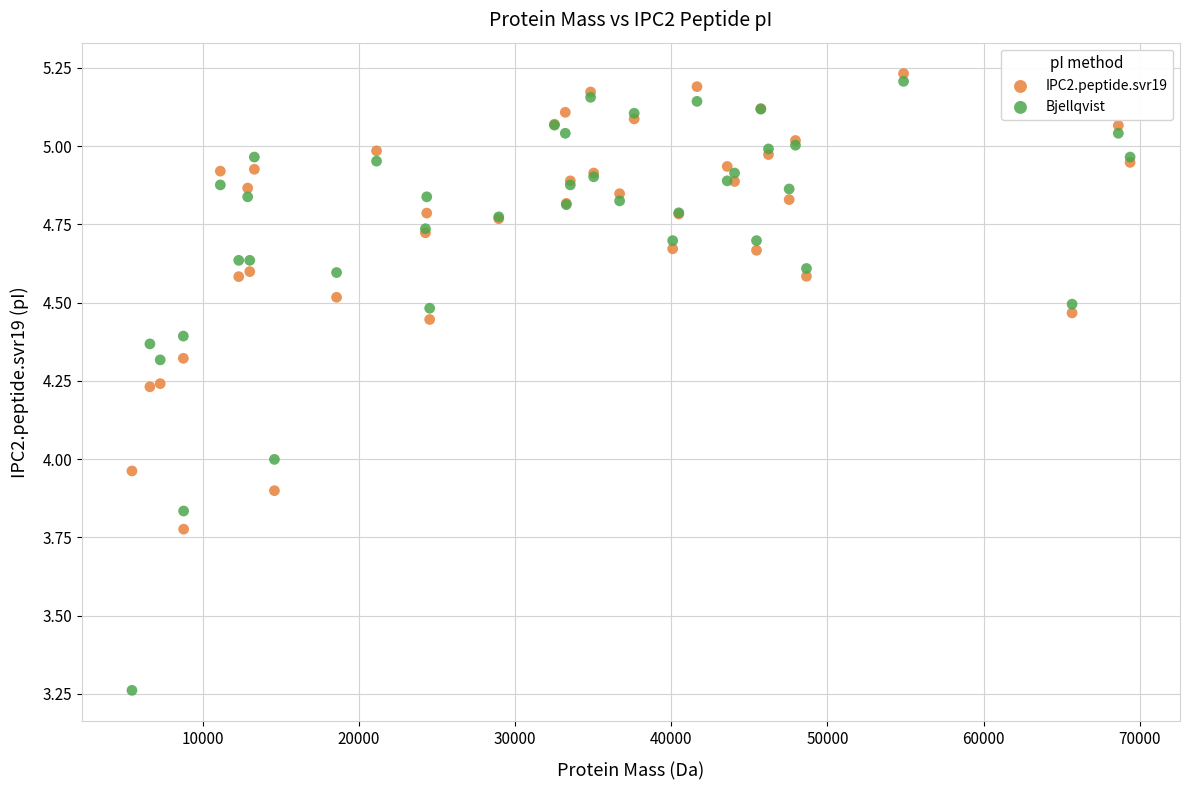

Which series has the widest spread of Y values?

Bjellqvist